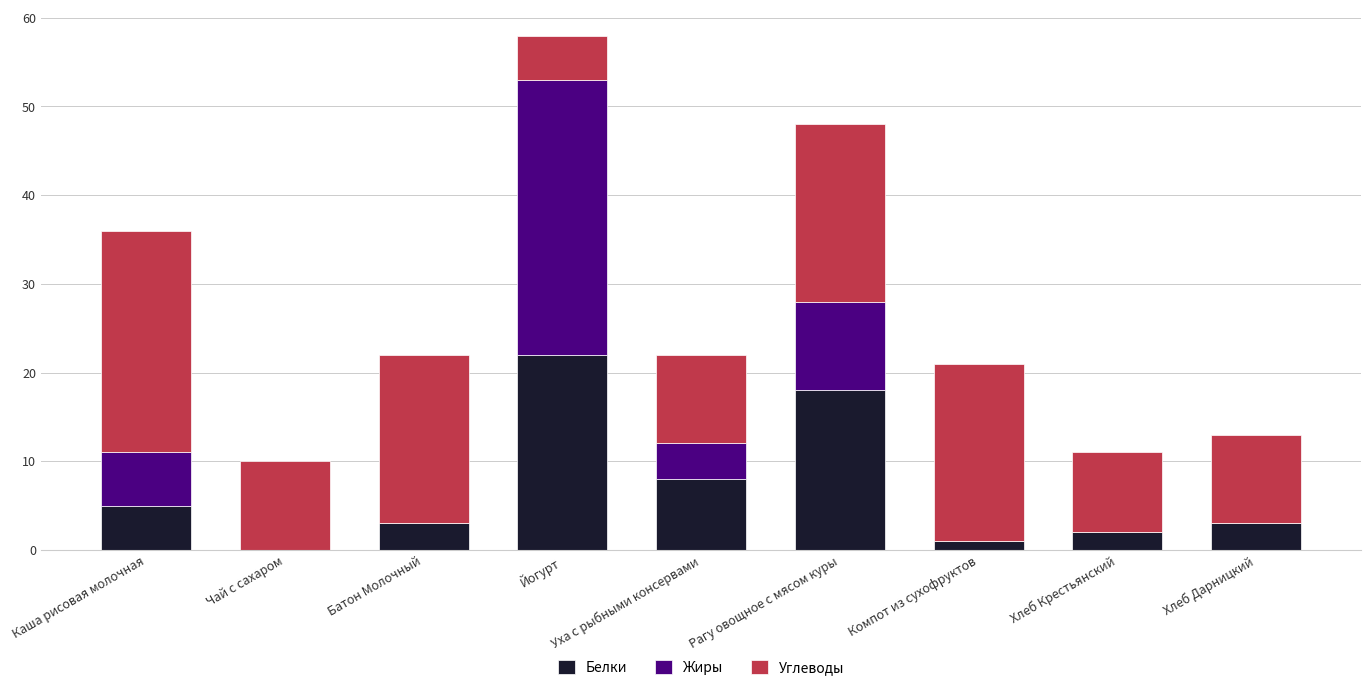

What is the highest value of the Белки series?

22